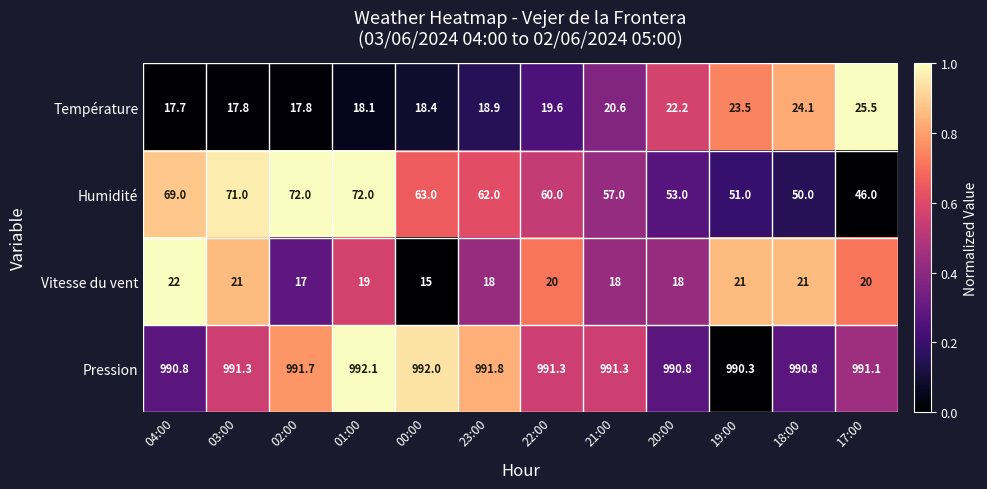

At 18:00, list the series in order from largest to smallest.

Pression, Humidité, Température, Vitesse du vent